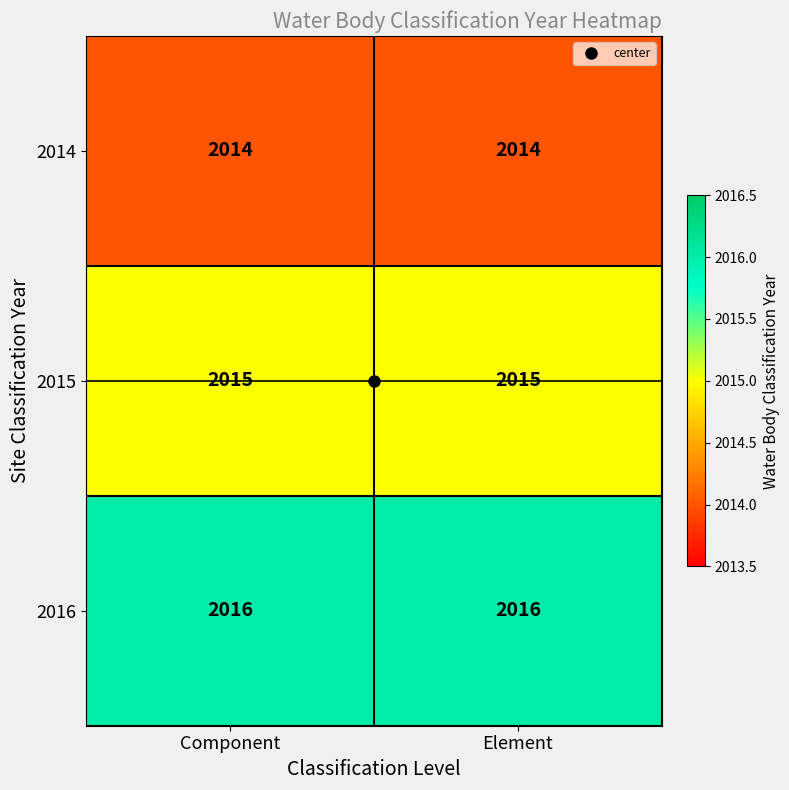

How many distinct data groups are displayed?

3